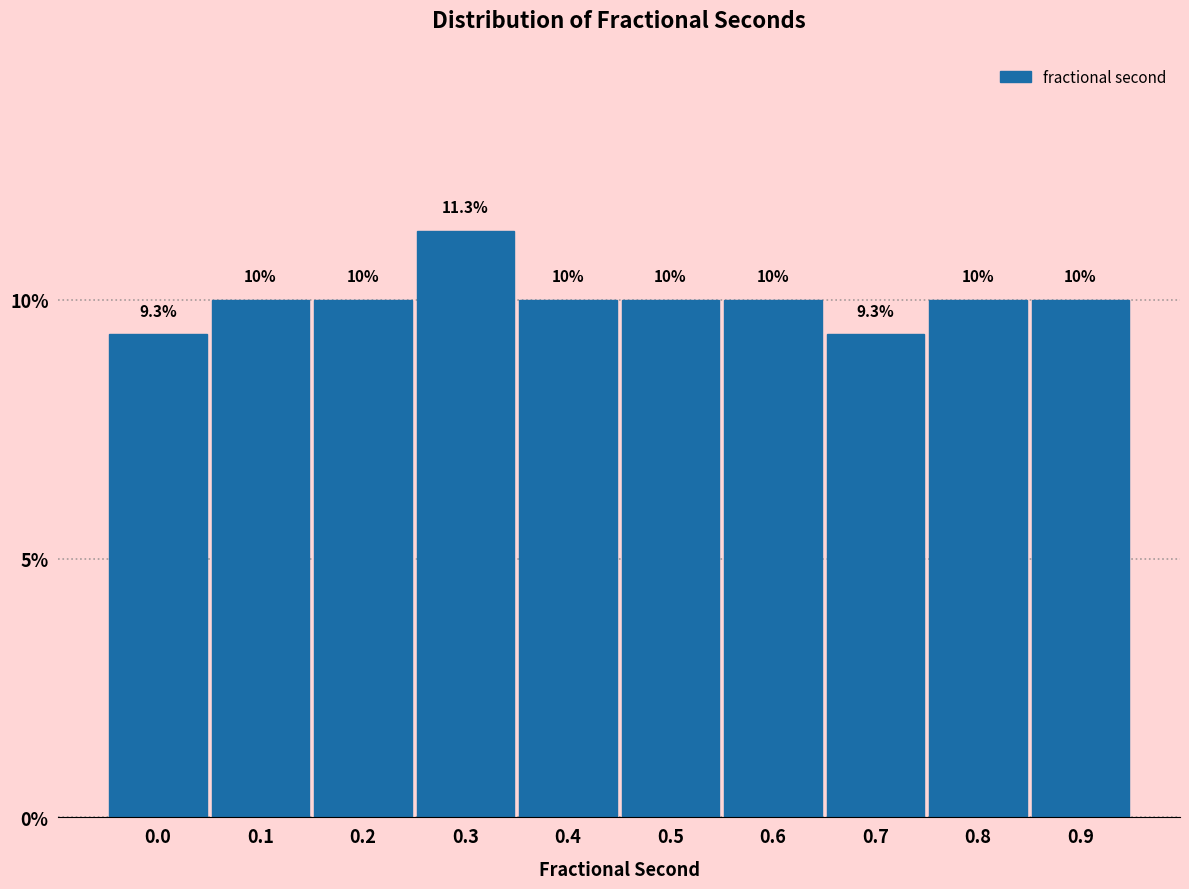

Reading right to left, extract all data points from this chart.

0.9=10.0	0.8=10.0	0.7=9.3	0.6=10.0	0.5=10.0	0.4=10.0	0.3=11.3	0.2=10.0	0.1=10.0	0.0=9.3